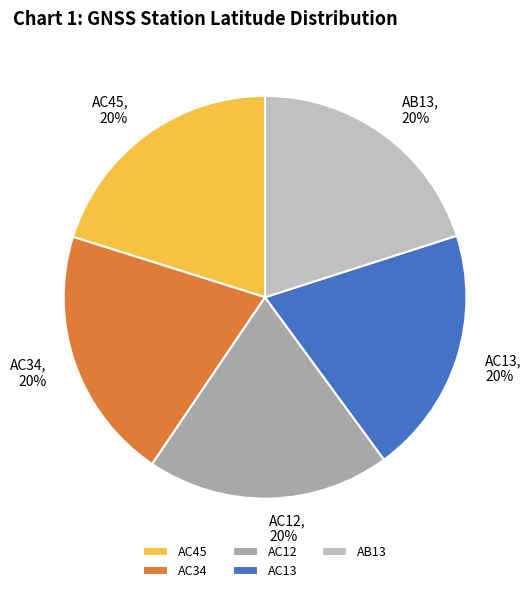

Is AC13 the majority of the pie?

No